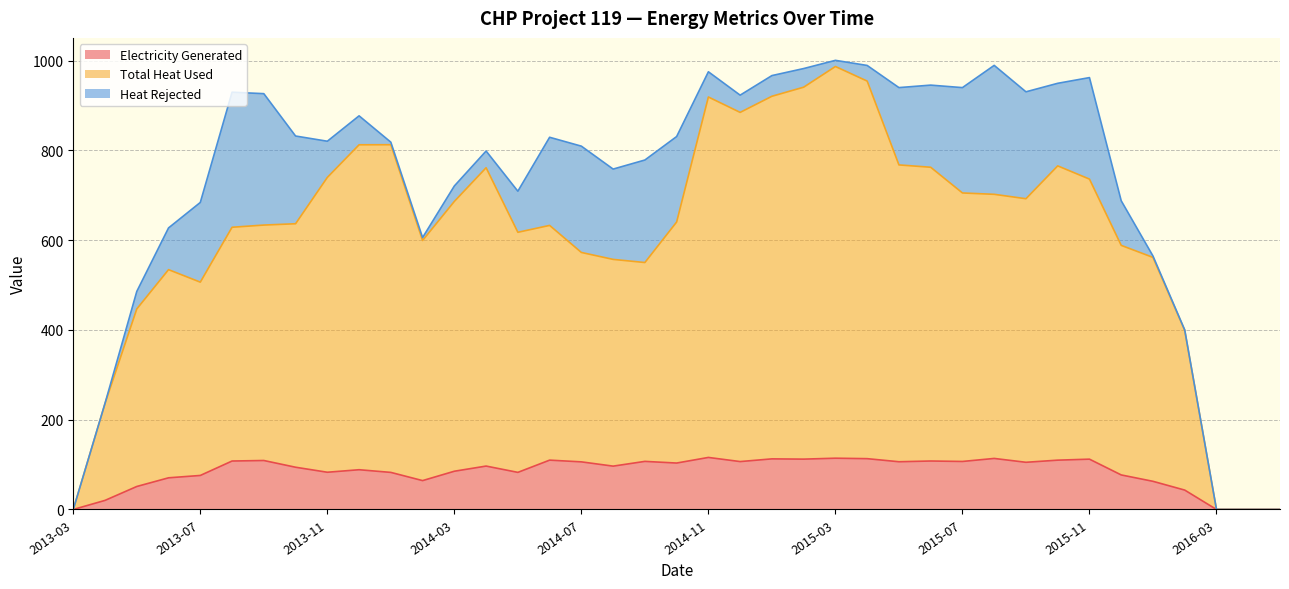

What is the maximum value for Electricity Generated?

116.0